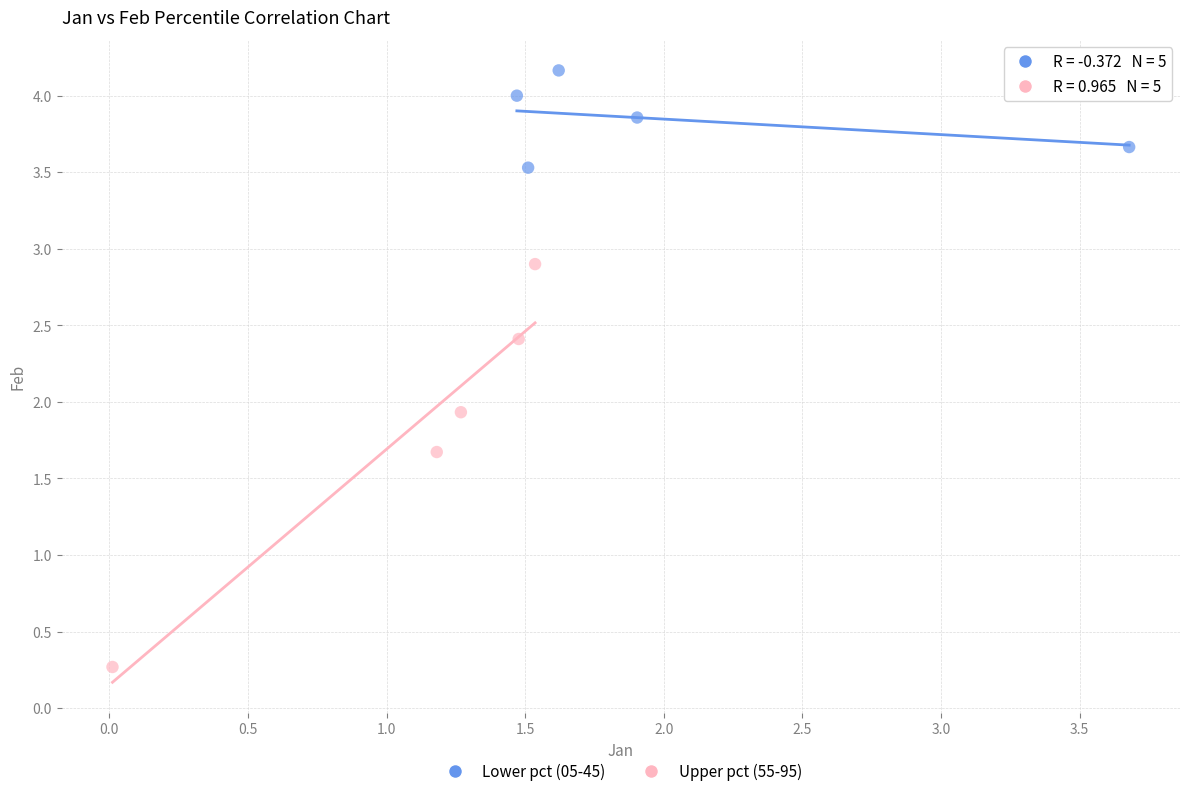

Which series reaches the minimum Y coordinate?

Upper pct (55-95)